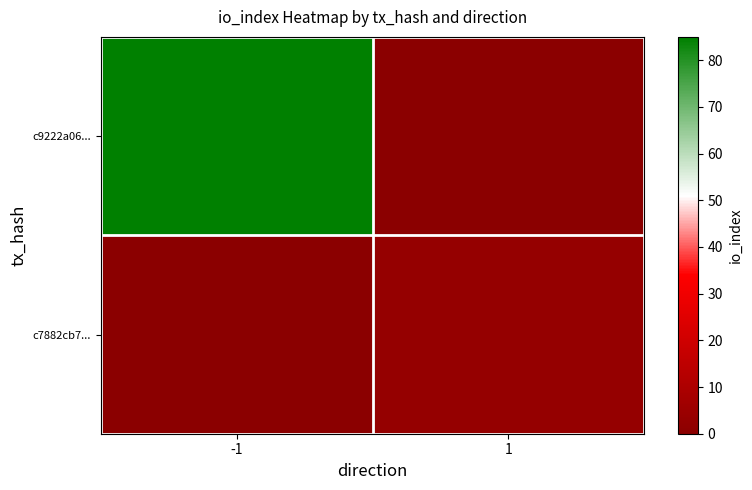

Which series has the widest spread of values?

c9222a06...